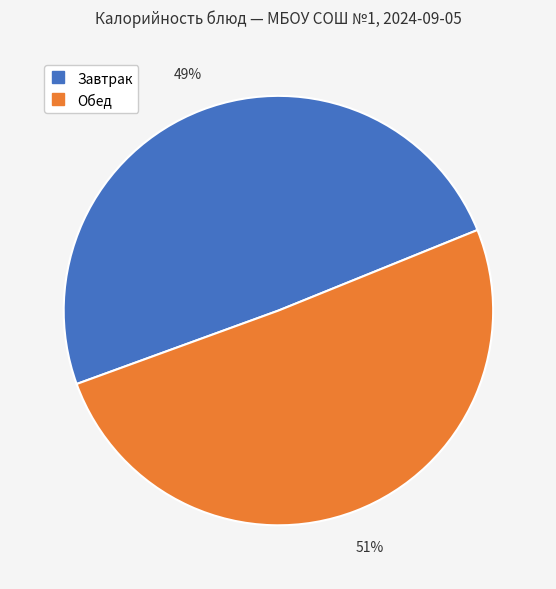

To the nearest percent, what is the average slice percentage?

50%